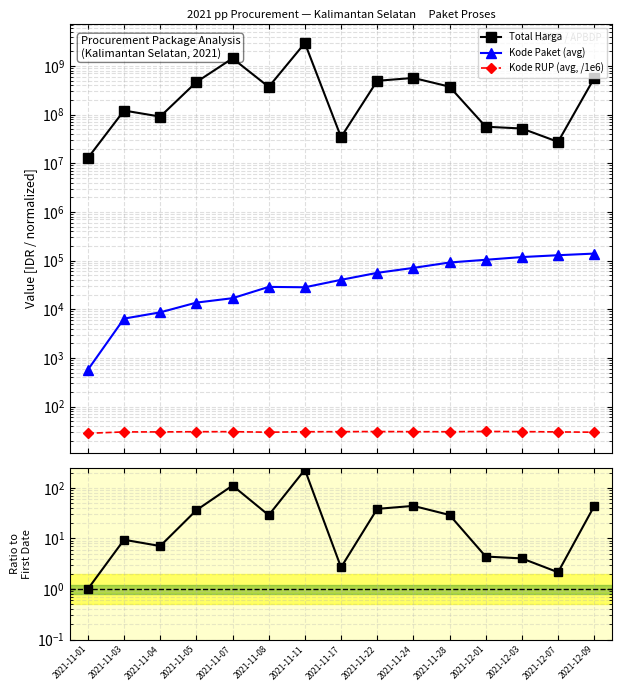

What is the difference between the maximum and second lowest values in the Kode RUP (avg, /1e6) series?

1.1